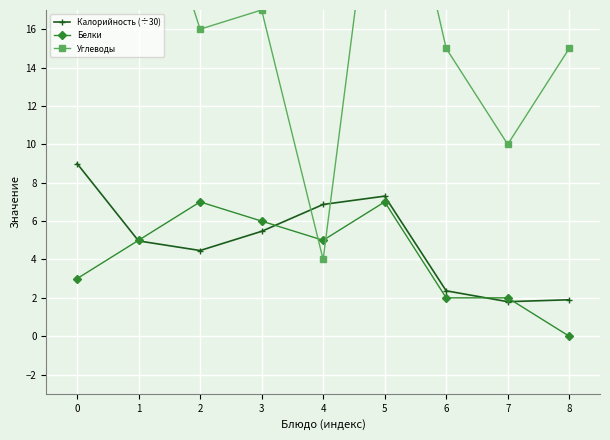

Reading left to right, what are all the values shown in this chart?

Калорийность (÷30): 0=9.0	1=5.0	2=4.5	3=5.5	4=6.9	5=7.3	6=2.4	7=1.8	8=1.9
Белки: 0=3.0	1=5.0	2=7.0	3=6.0	4=5.0	5=7.0	6=2.0	7=2.0	8=0.0
Углеводы: 0=18.0	1=26.0	2=16.0	3=17.0	4=4.0	5=29.0	6=15.0	7=10.0	8=15.0